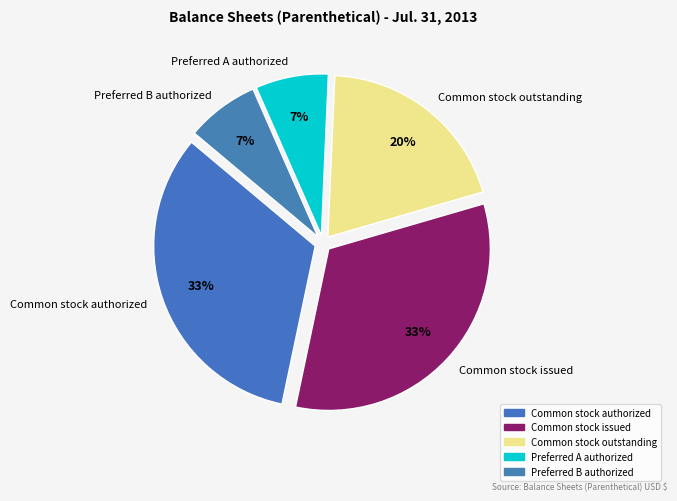

Approximately how many times larger is the value at Preferred A authorized compared to Common stock authorized?

0.2